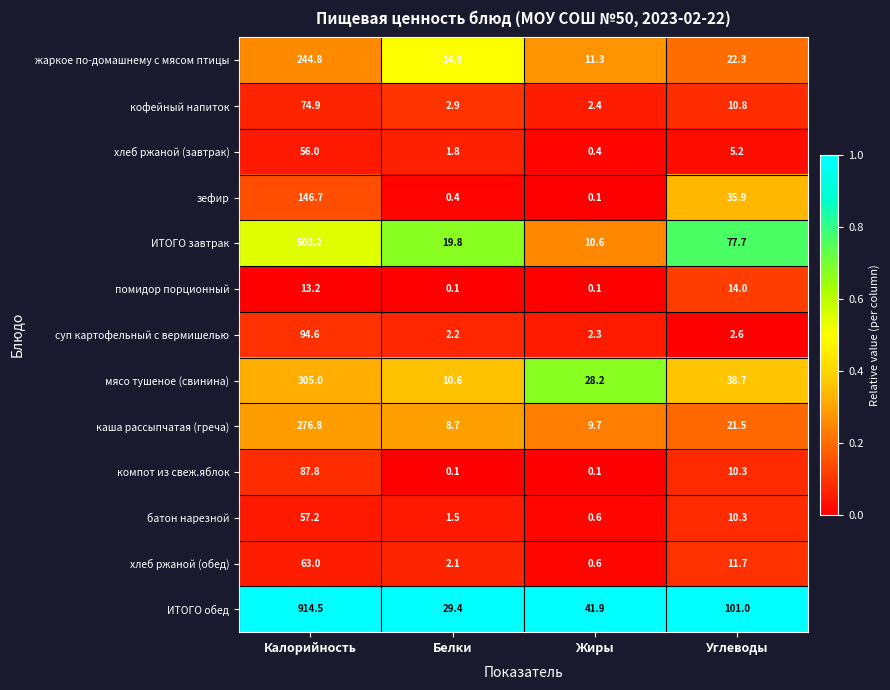

At which category is the sum across all series the highest?

Калорийность